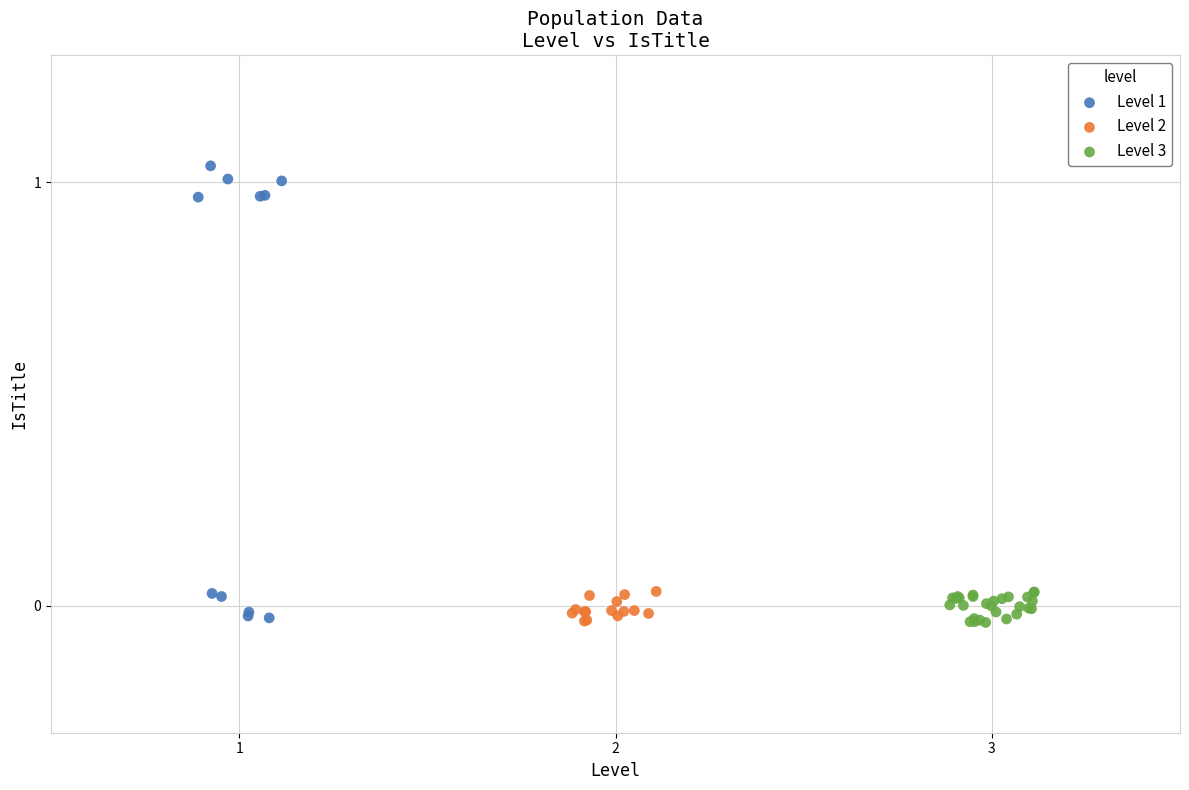

What are all the series names shown in the legend?

Level 1, Level 2, Level 3